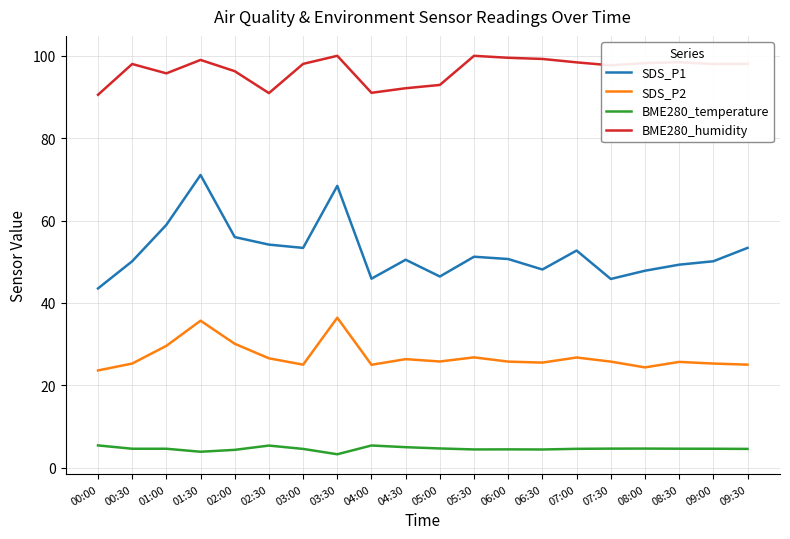

What is the difference between the second highest and minimum values in the SDS_P1 series?

24.9